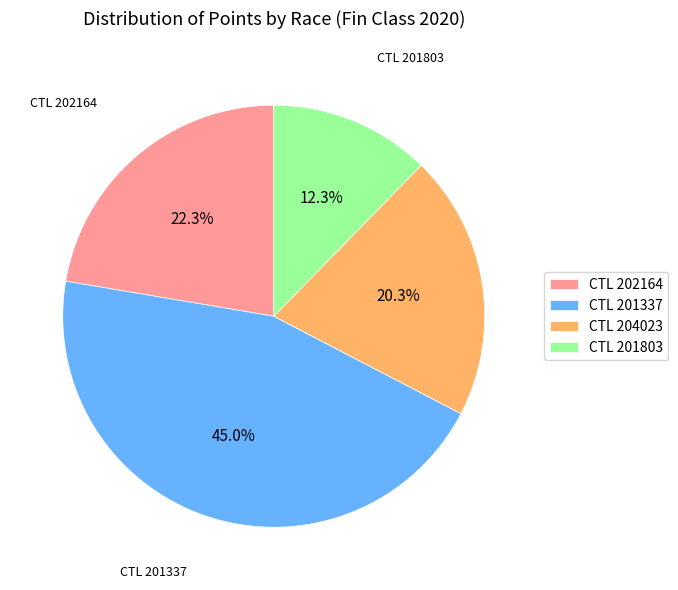

How many segments does this pie chart have?

4